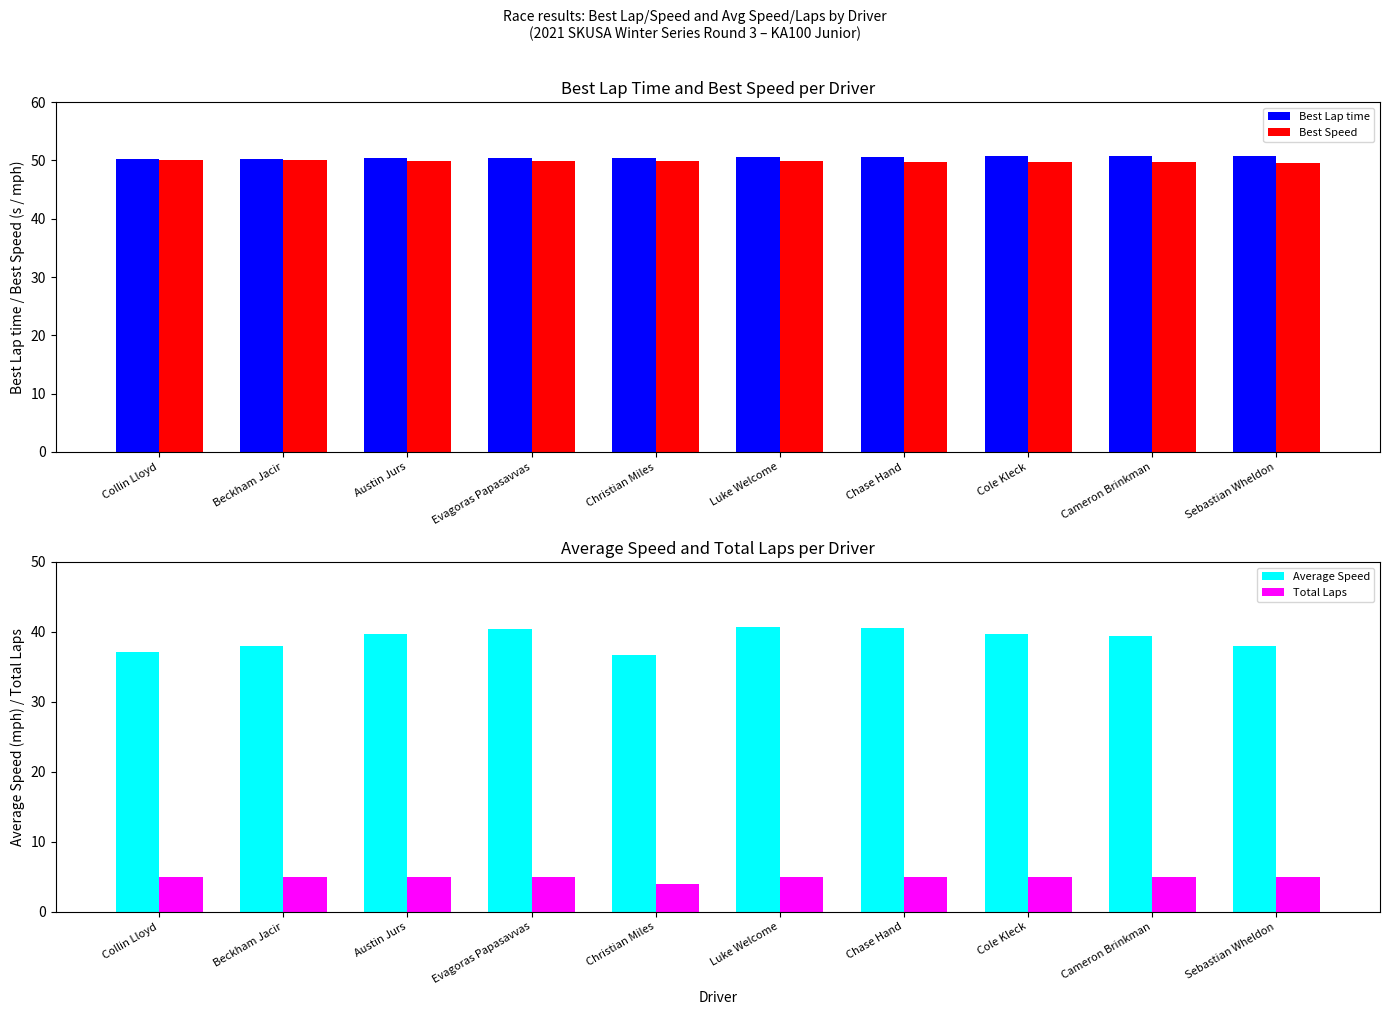

True or false: Best Speed has a value of 49.9 at Evagoras Papasavvas.

True